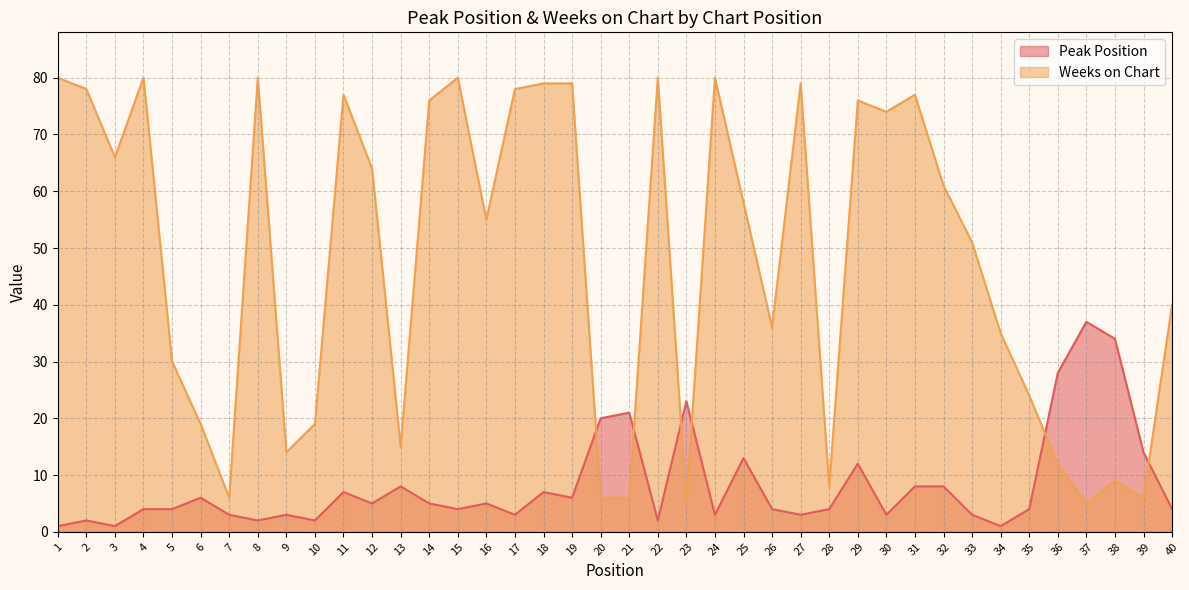

Which series has the widest spread of values?

Weeks on Chart